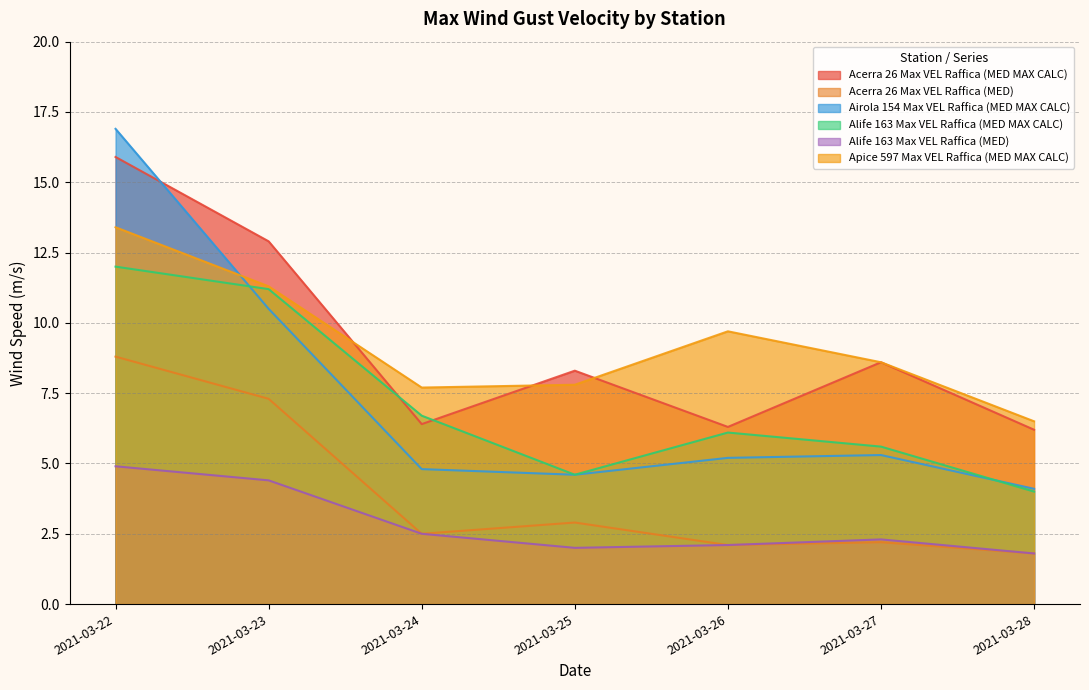

Rank the categories by Alife 163 Max VEL Raffica (MED) value from lowest to highest.

2021-03-28, 2021-03-25, 2021-03-26, 2021-03-27, 2021-03-24, 2021-03-23, 2021-03-22